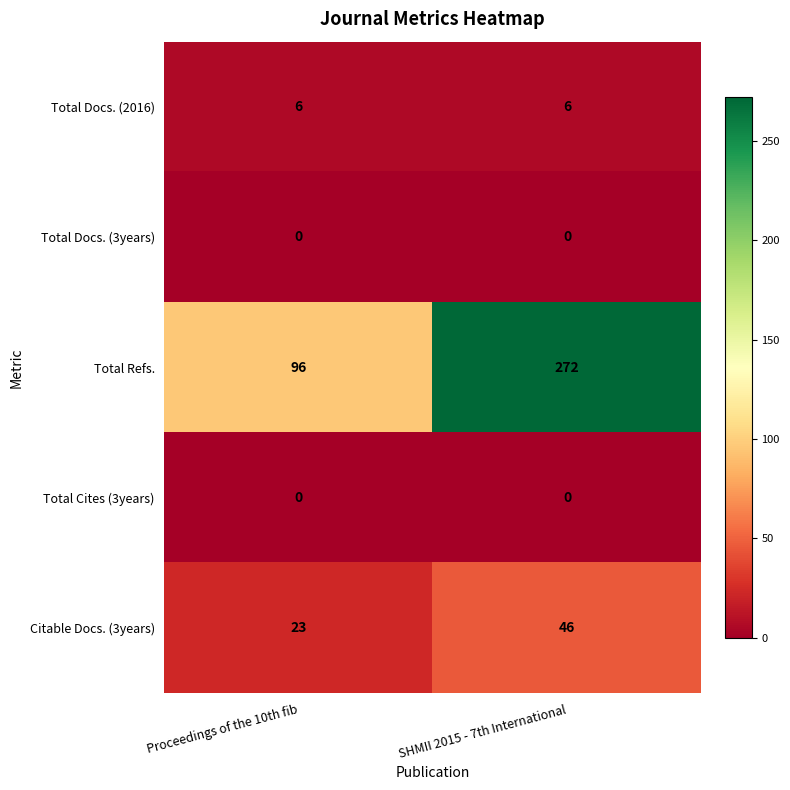

Reading right to left, list all the values displayed in this chart.

Total Docs. (2016): 6	6
Total Docs. (3years): 0	0
Total Refs.: 272	96
Total Cites (3years): 0	0
Citable Docs. (3years): 46	23